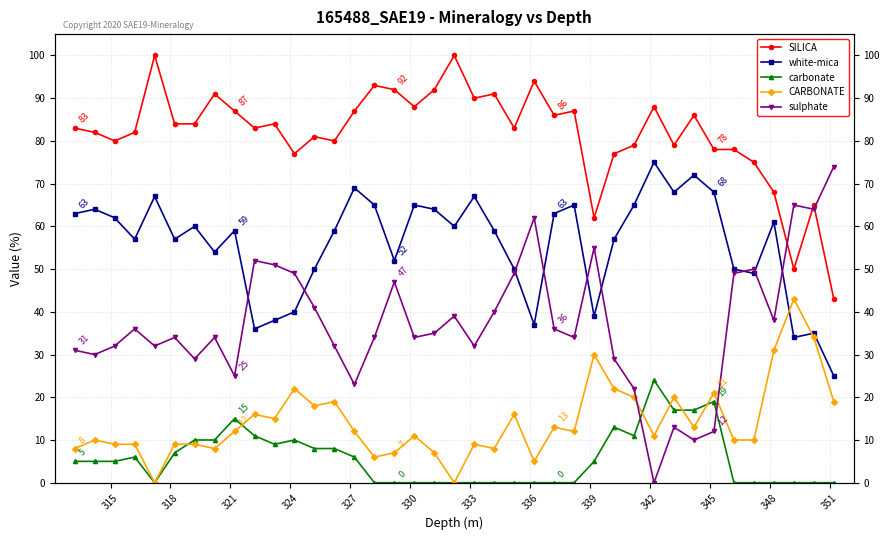

Is the value of sulphate at 21 greater than the value of carbonate at 312?

Yes